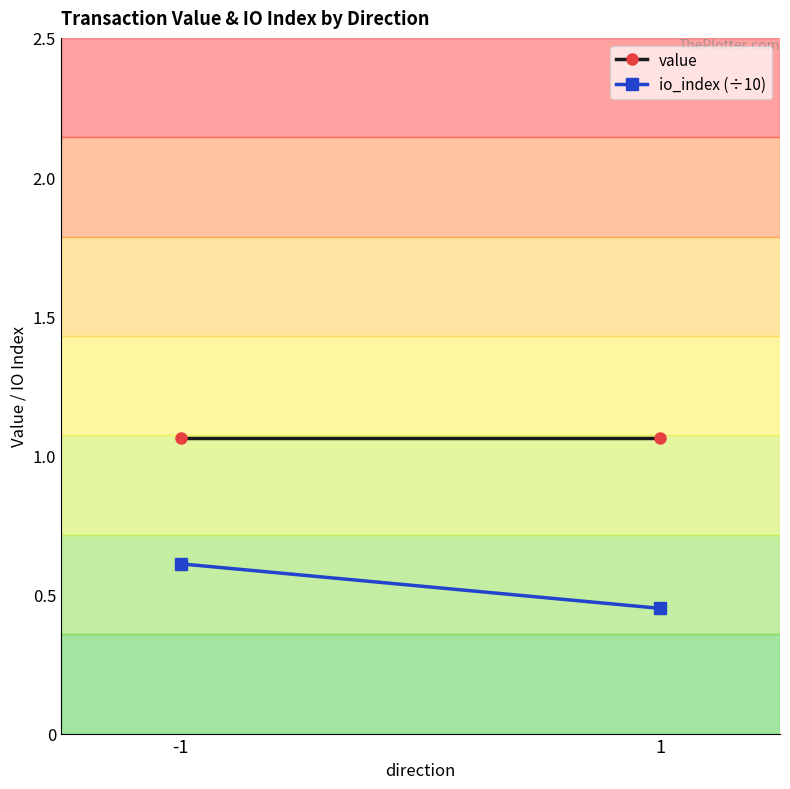

Is this an area chart (filled region under the line)?

No